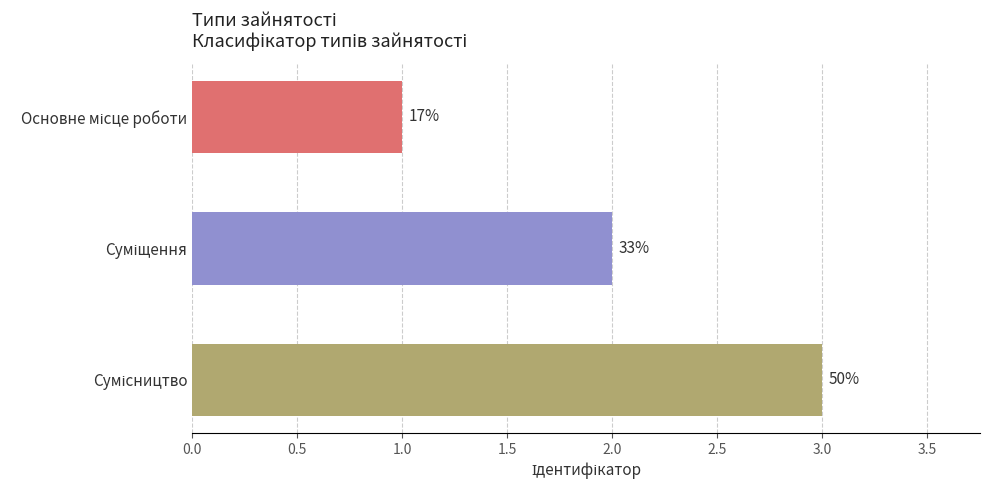

Does the chart contain any negative values?

No